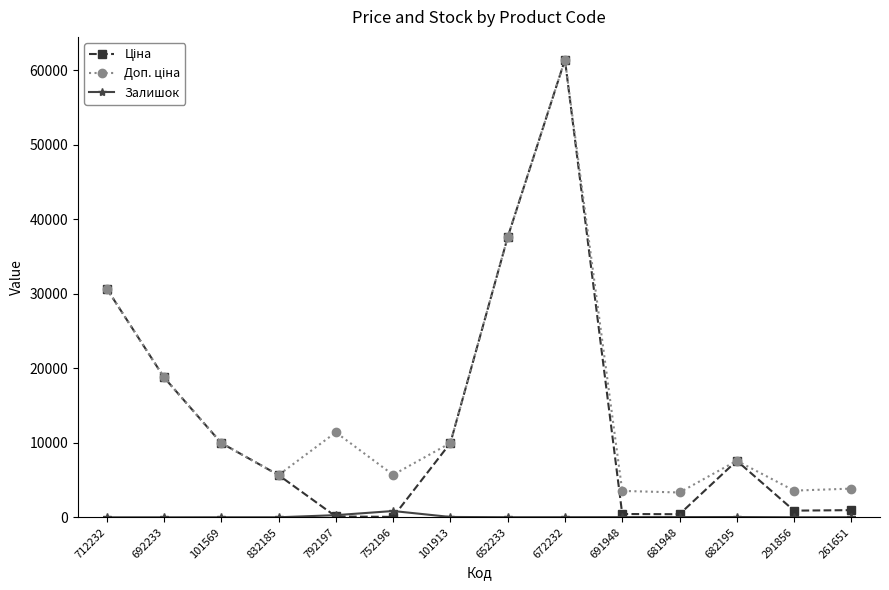

True or false: Залишок has a value of 13.0 at 652233.

True